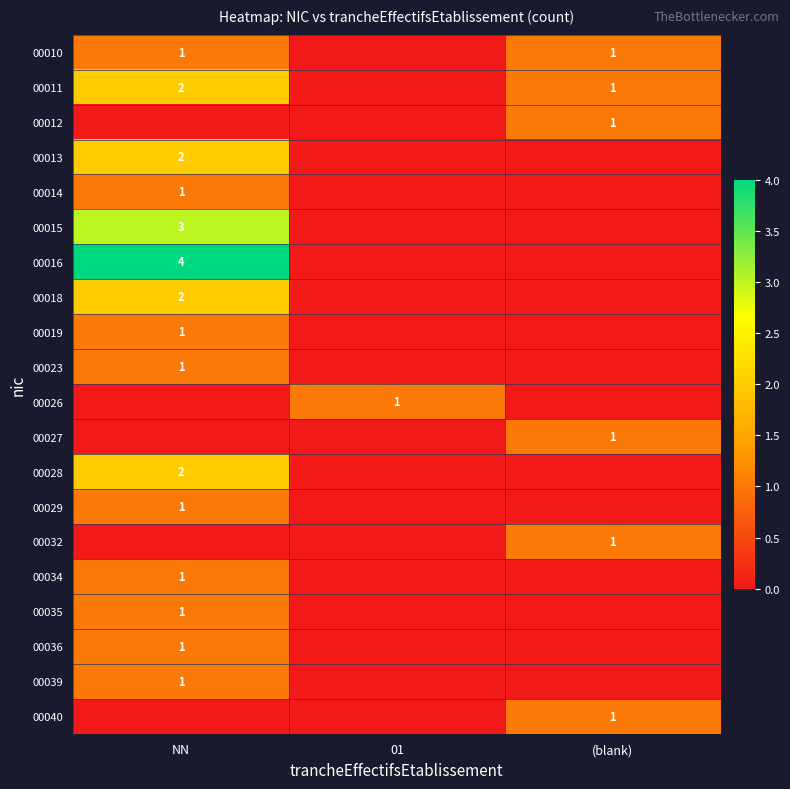

Is it true that 00013 equals 1 at NN?

False